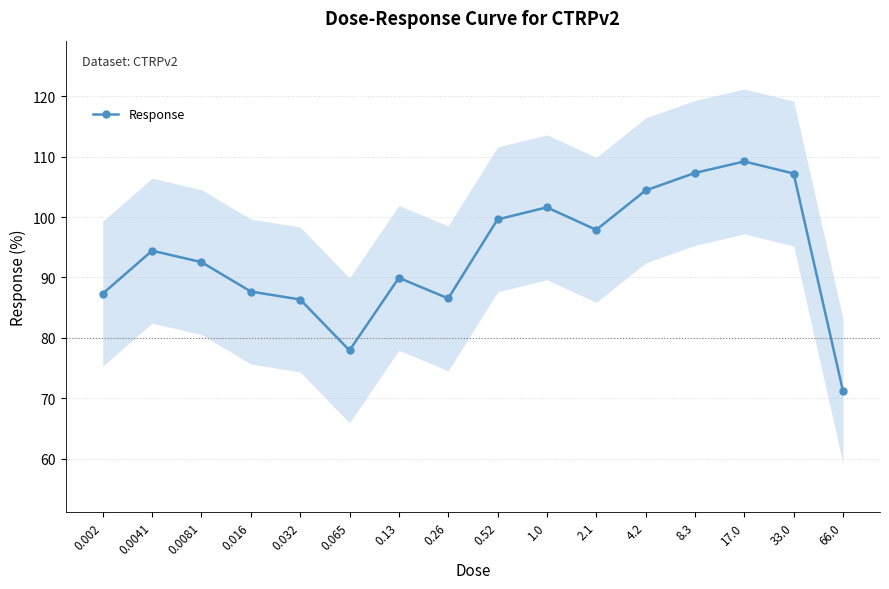

Does the chart have visible grid lines?

Yes